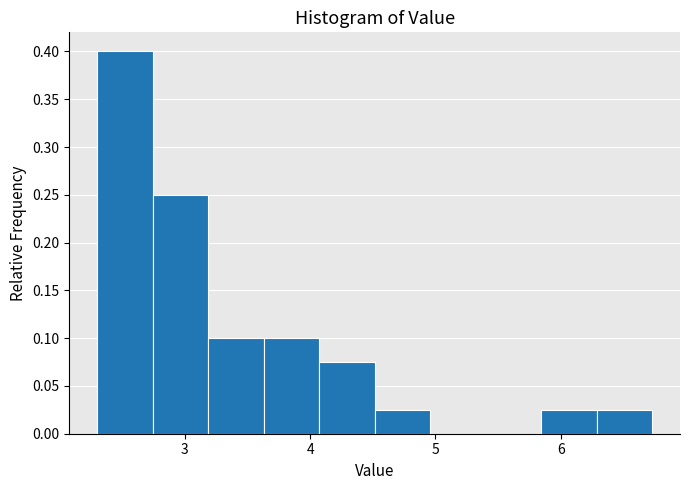

Which range on the x-axis has the tallest bar?

2.3 to 2.7